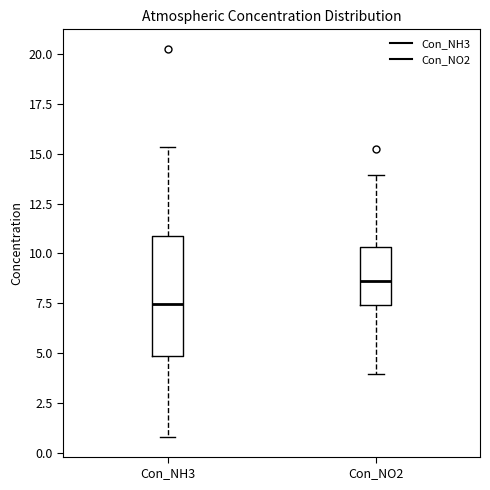

Which box has the lowest median line?

Con_NH3